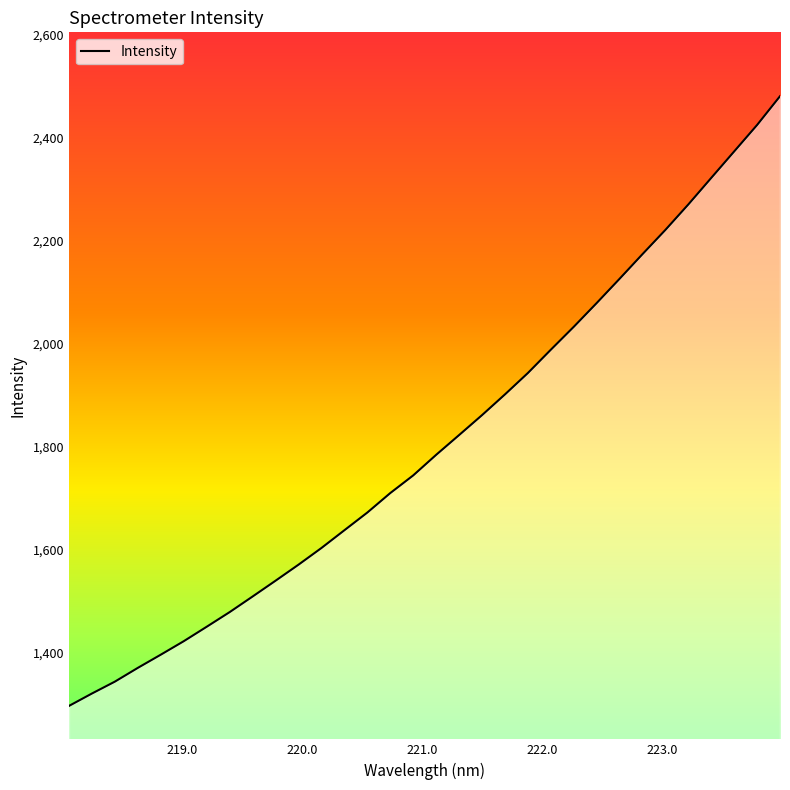

What is the change in value from 218.8244 to 223.7895?

+1028.0